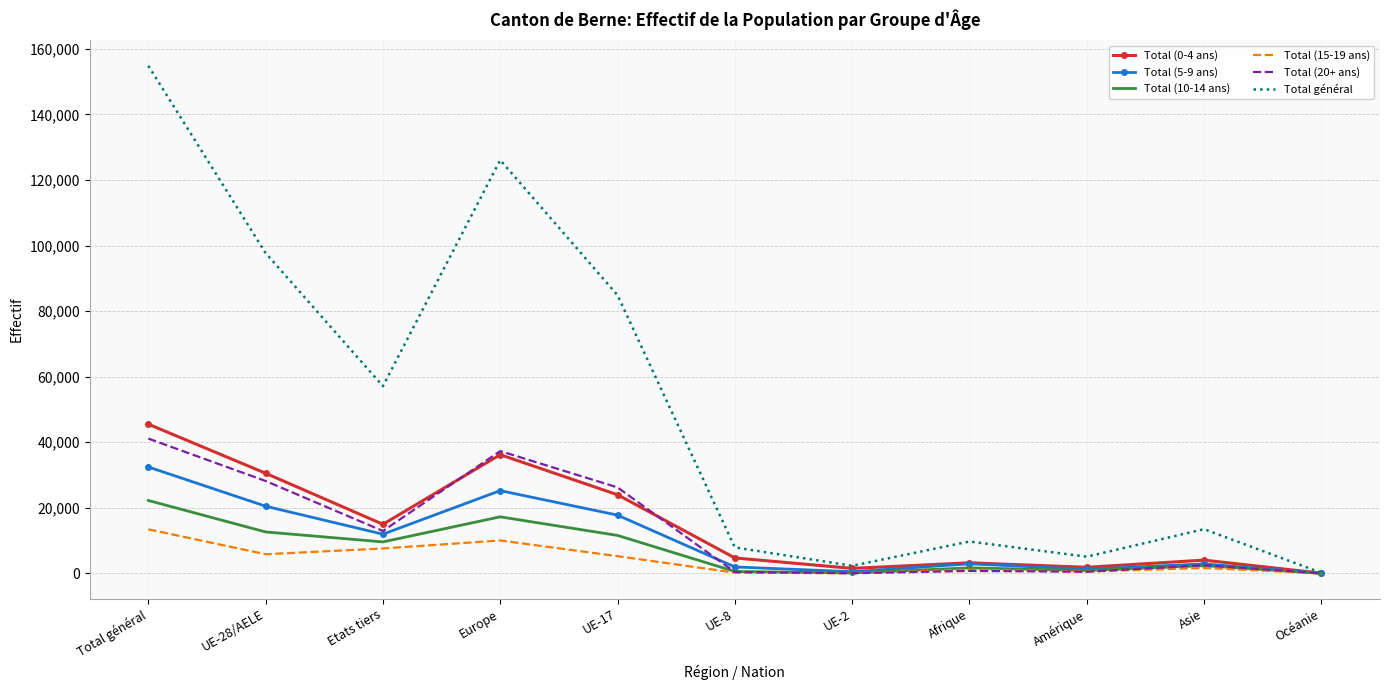

True or false: Total (15-19 ans) has more than 1 interior local peaks.

True